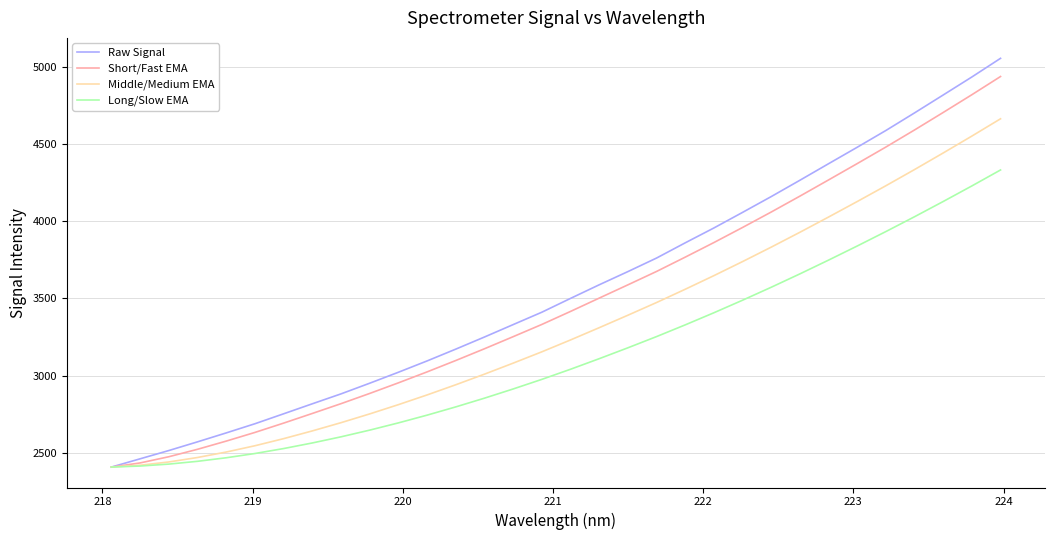

Rank the series by their average value, from lowest to highest.

Long/Slow EMA, Middle/Medium EMA, Short/Fast EMA, Raw Signal